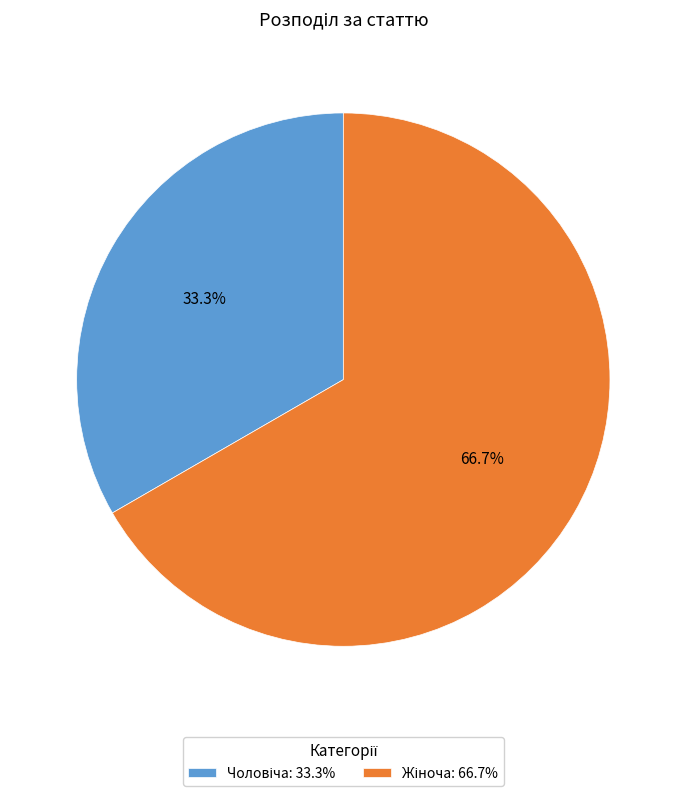

Is there any slice that represents more than half of the pie?

Yes